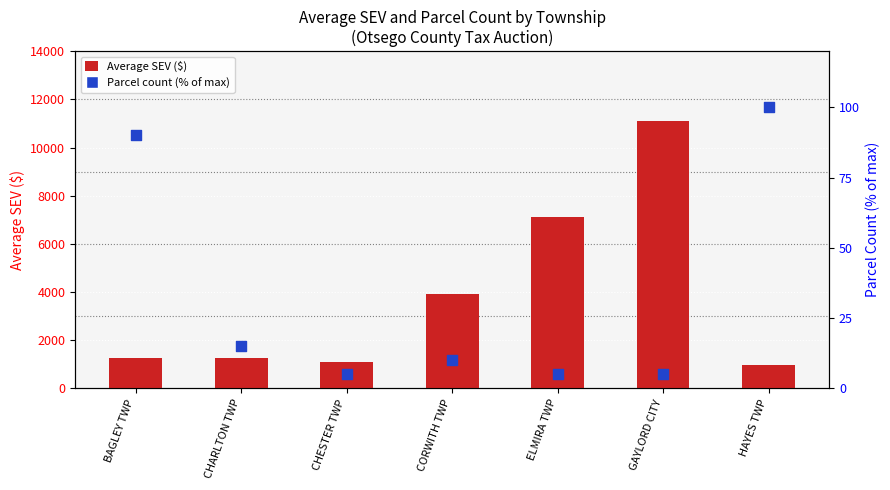

What are all the series names shown in the legend?

Average SEV, Parcel count (% of max)